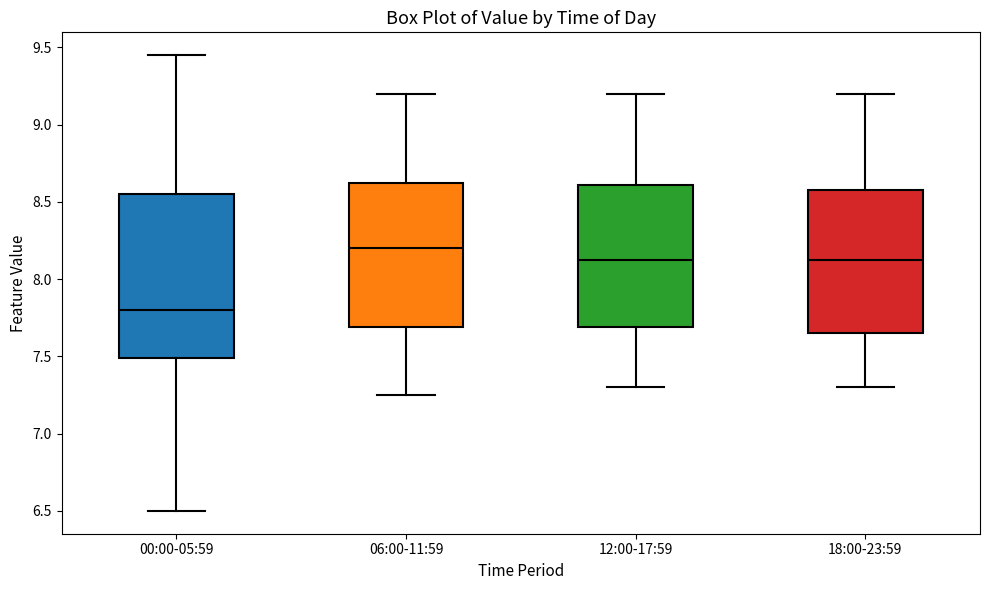

Where is the upper edge of the box for 18:00-23:59 on the y-axis? The values are not printed on the chart, so give them approximately, as read against the axis.

8.60